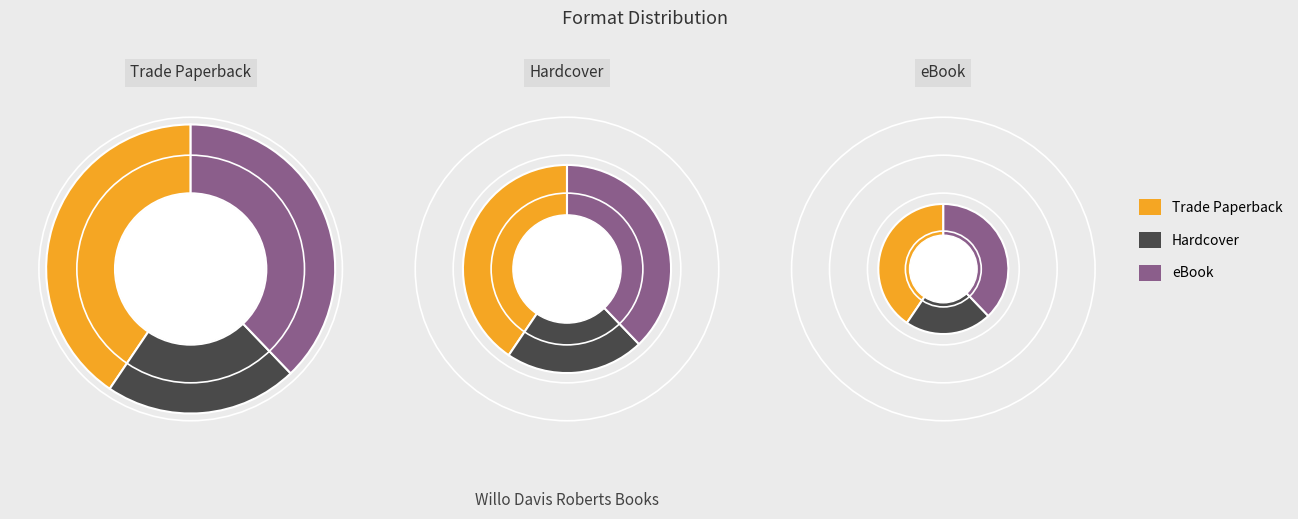

Count the number of slices in the pie.

3